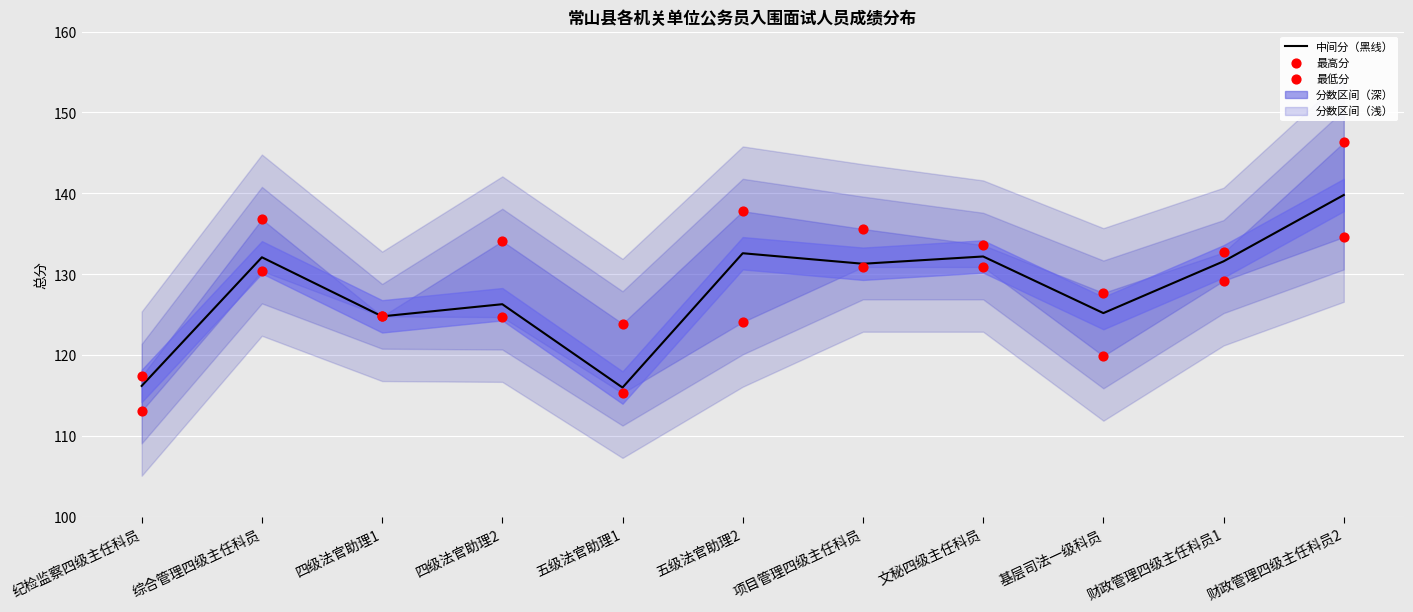

At which category is the sum across all series the highest?

财政管理四级主任科员2